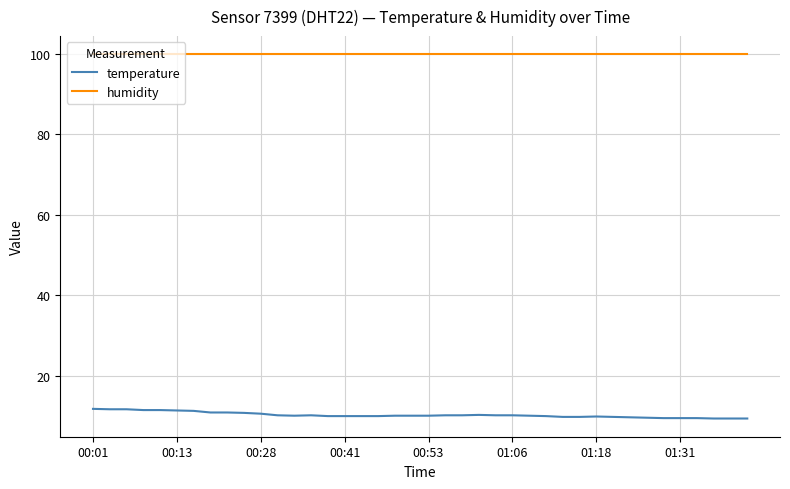

List the series in order of their peak value, lowest first.

temperature, humidity